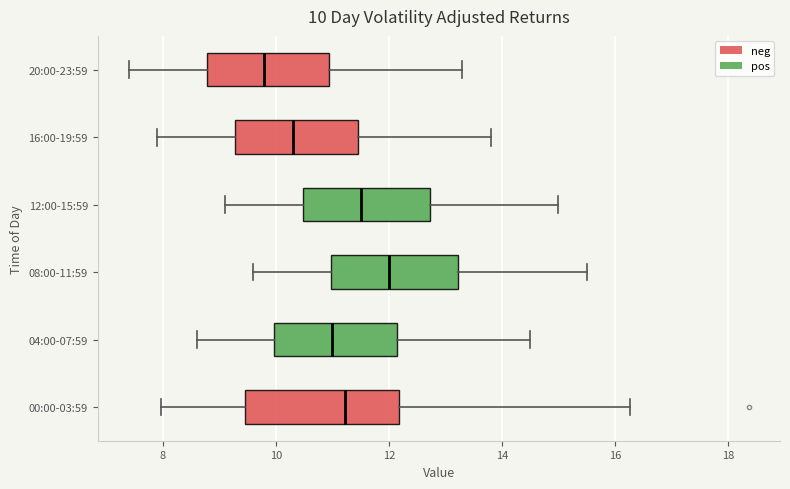

Comparing the boxes themselves (not the whiskers), which one is the widest?

00:00-03:59